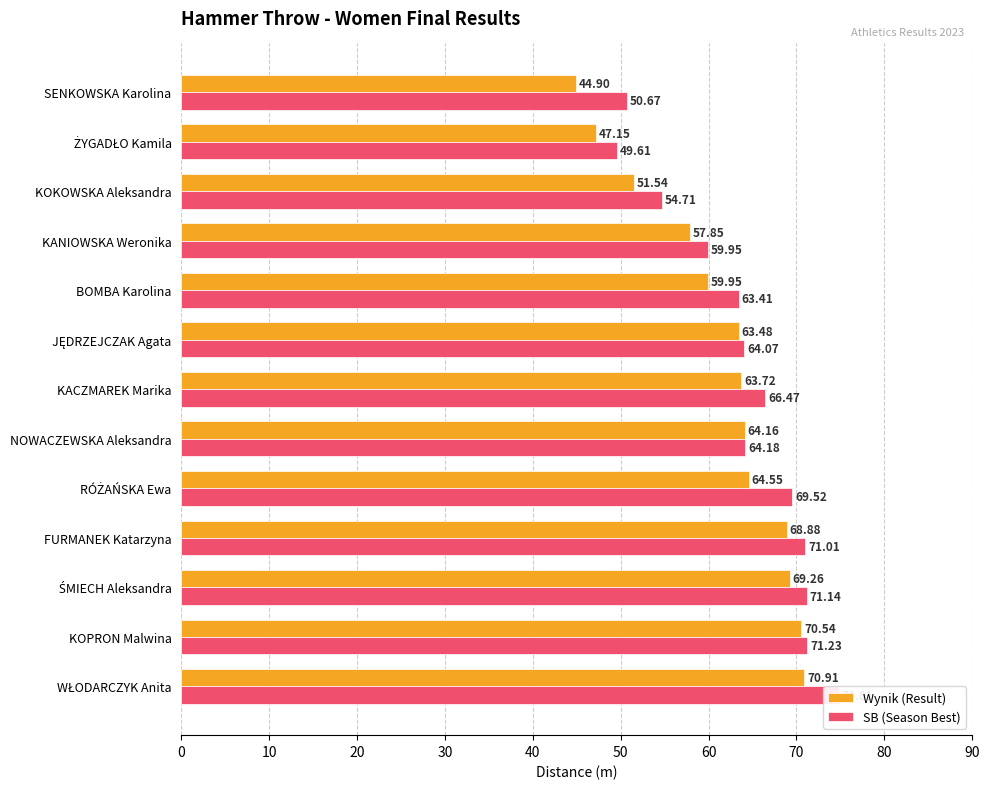

List the series in order of their overall mean, lowest first.

Wynik (Result), SB (Season Best)